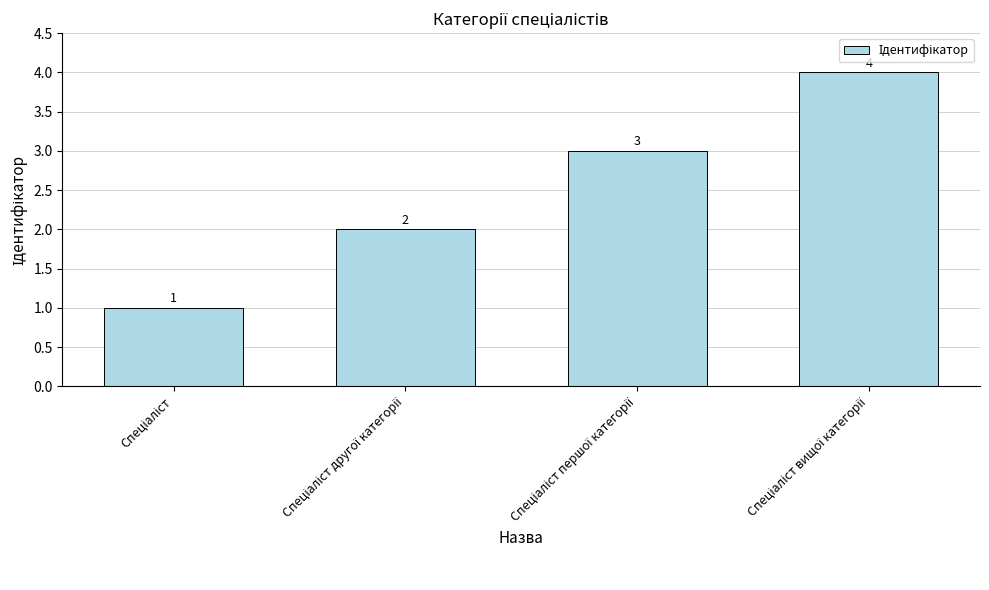

What is the sum of all values?

10